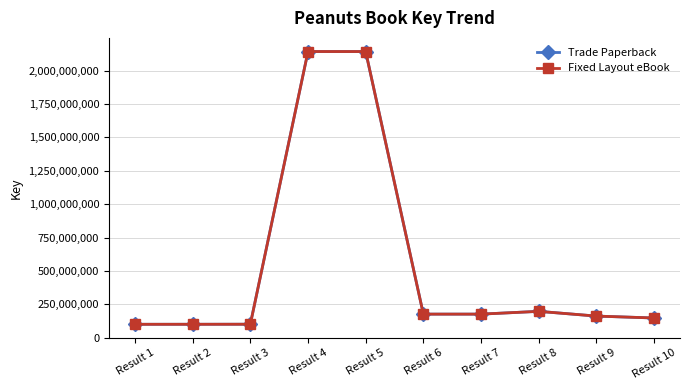

True or false: Trade Paperback and Fixed Layout eBook cross at least once.

False